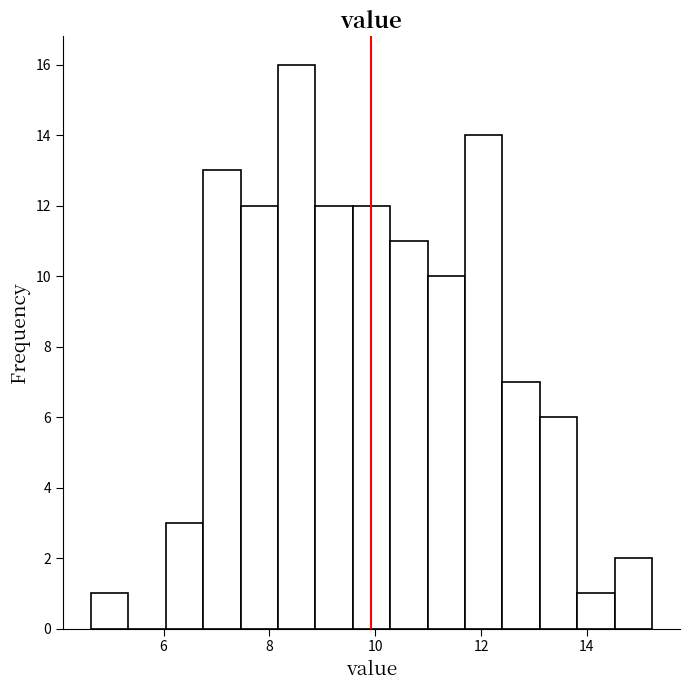

Around what value on the x-axis is the tallest bar? Give the approximate position of its centre, as read against the axis.

8.6